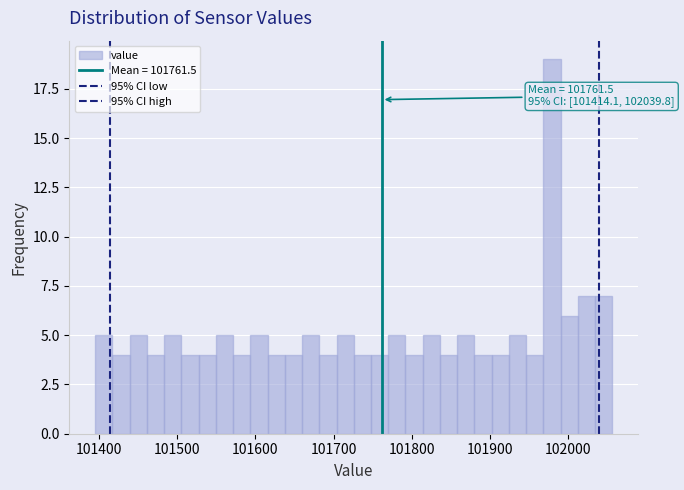

Read against the x-axis, roughly where is the centre of the tallest bar?

101980